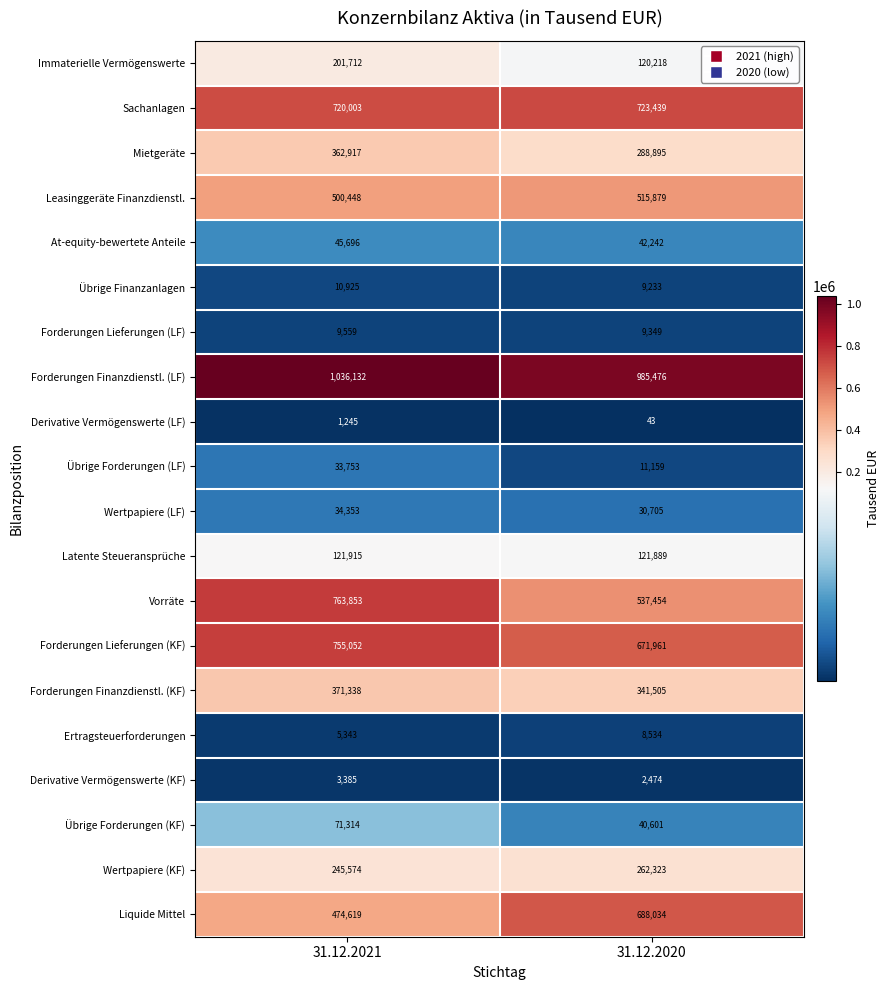

At which label is Sachanlagen closest to 721721?

31.12.2021